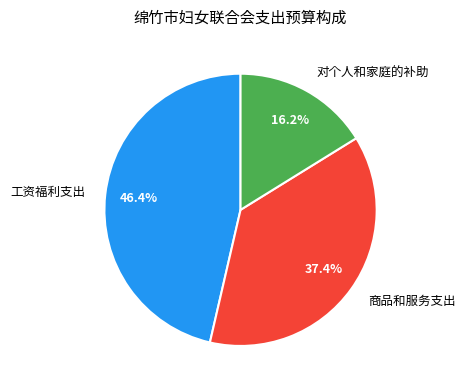

Which category has the biggest portion of the pie?

工资福利支出